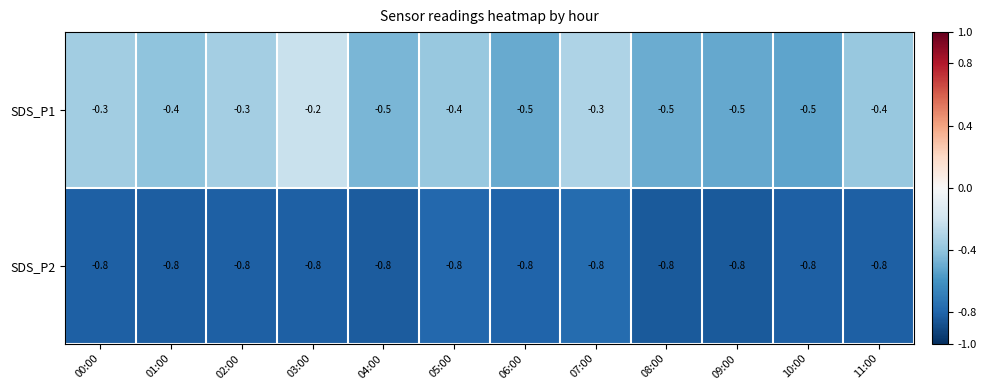

Reading left to right, list all the values displayed in this chart.

SDS_P1: -0.3	-0.4	-0.3	-0.2	-0.5	-0.4	-0.5	-0.3	-0.5	-0.5	-0.5	-0.4
SDS_P2: -0.8	-0.8	-0.8	-0.8	-0.8	-0.8	-0.8	-0.8	-0.8	-0.8	-0.8	-0.8